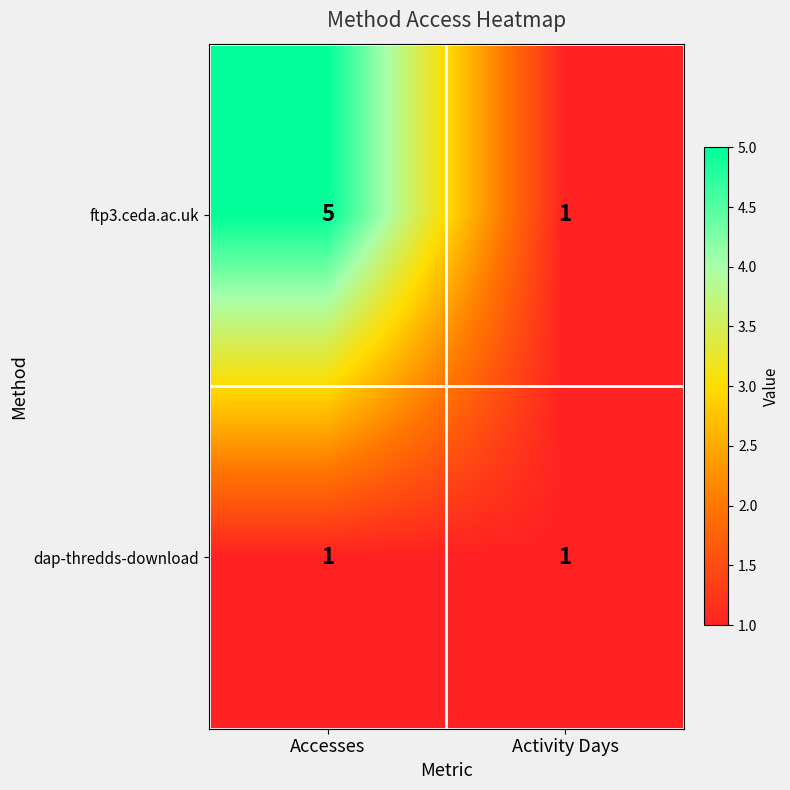

Which series has the widest spread of values?

ftp3.ceda.ac.uk